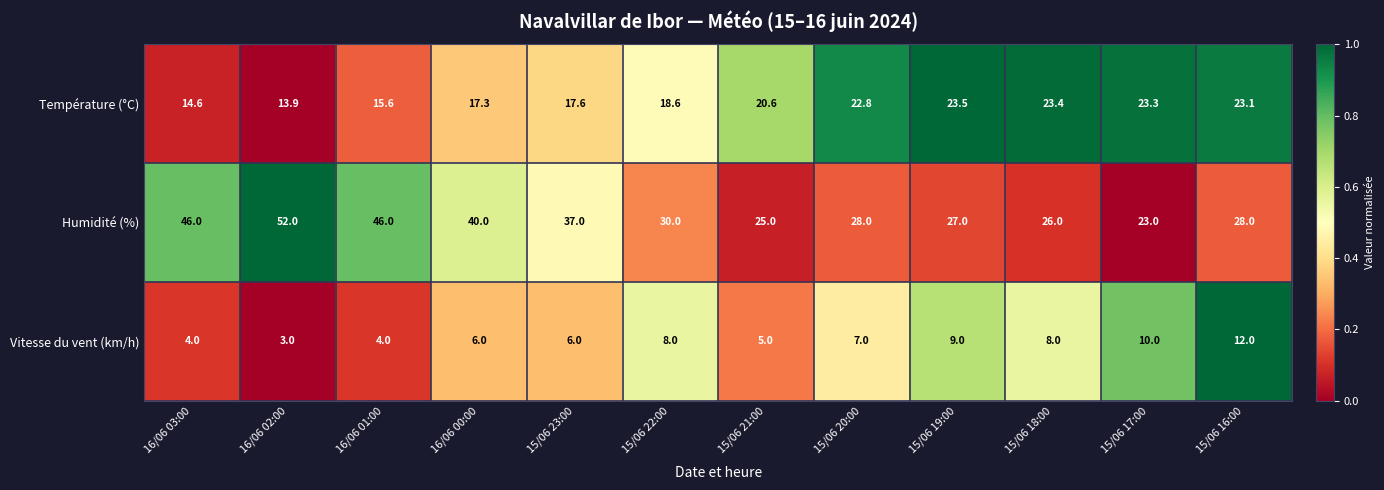

Which label corresponds to the smallest value in the chart?

16/06 02:00